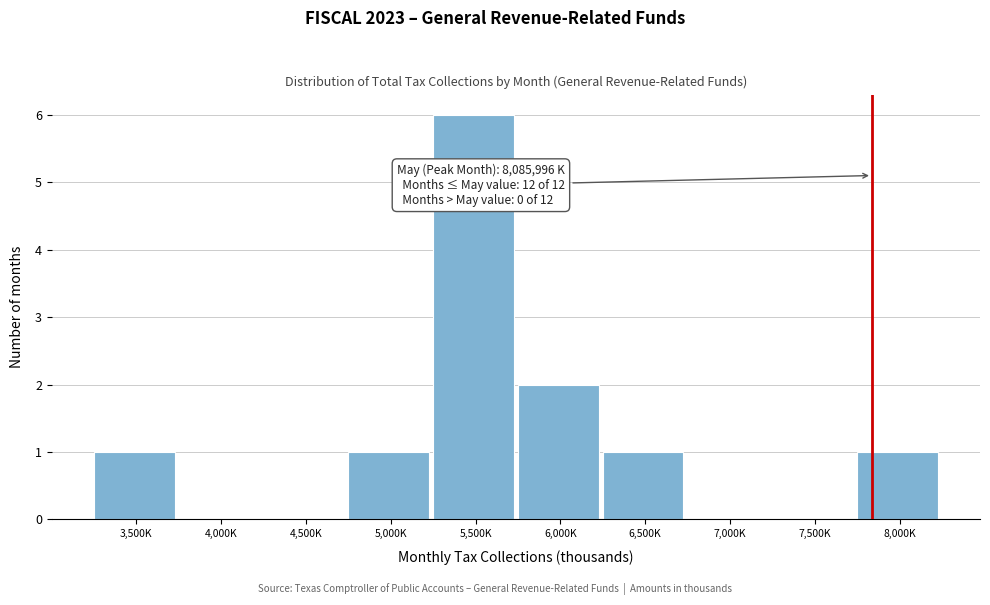

Reading left to right, what are all the values shown in this chart?

3,500K=1	4,000K=0	4,500K=0	5,000K=1	5,500K=6	6,000K=2	6,500K=1	7,000K=0	7,500K=0	8,000K=1